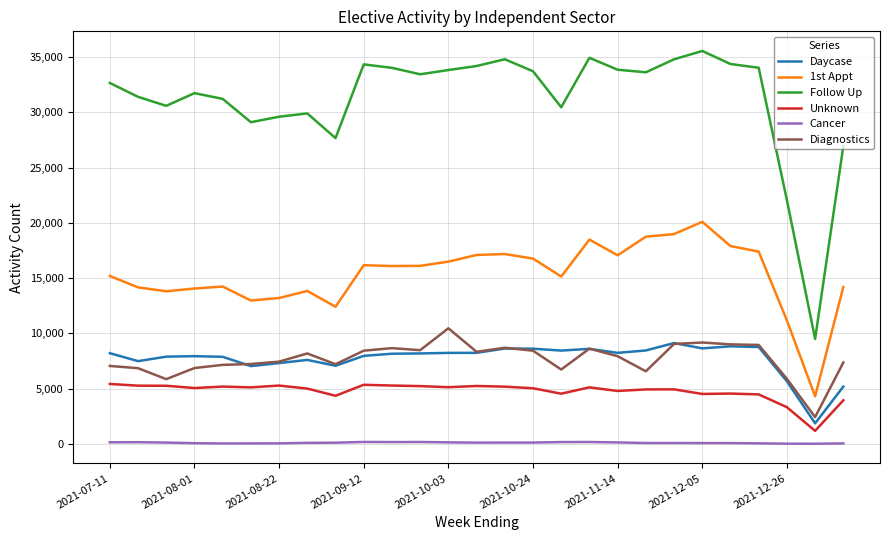

What is the minimum value for Diagnostics?

2430